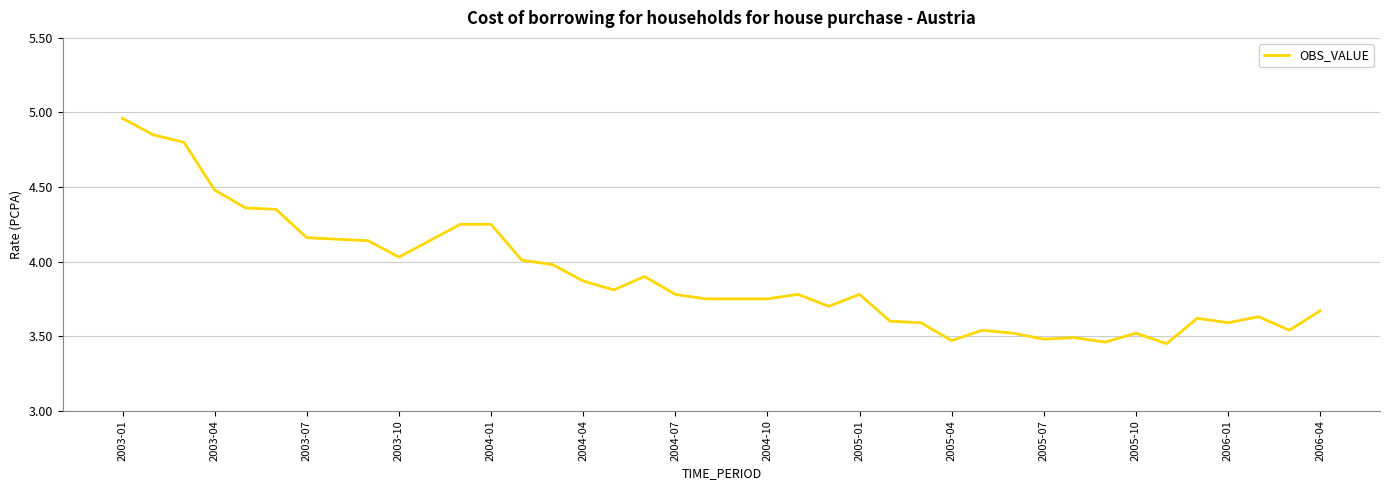

What is the minimum value shown in the chart?

3.5